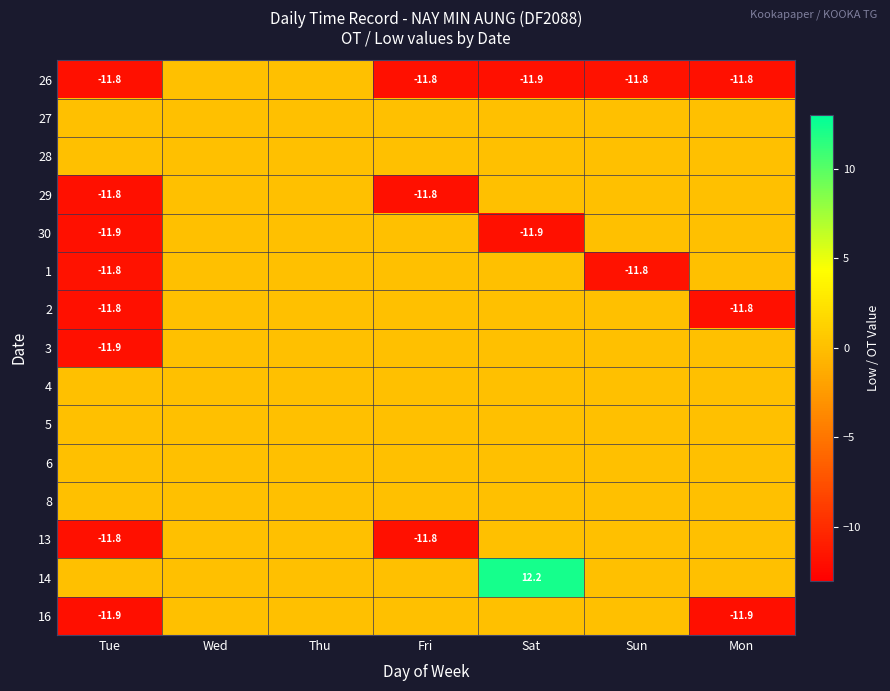

Count the number of data series in this chart.

15